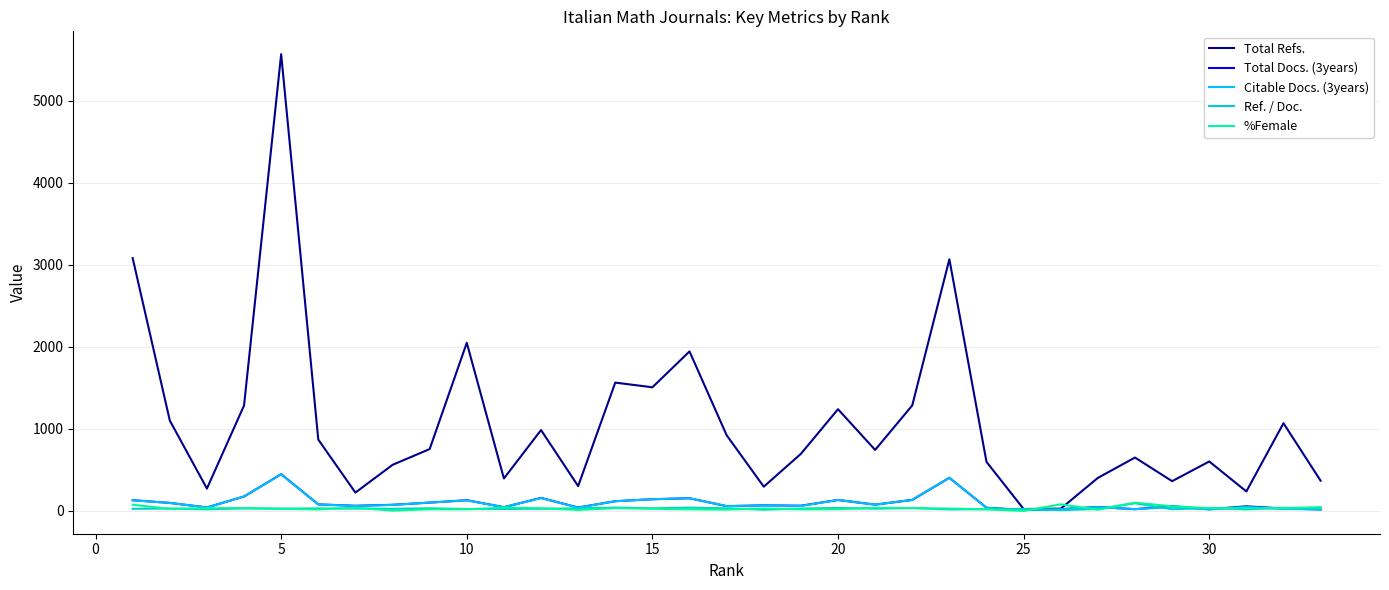

What is the greatest value displayed?

5565.0